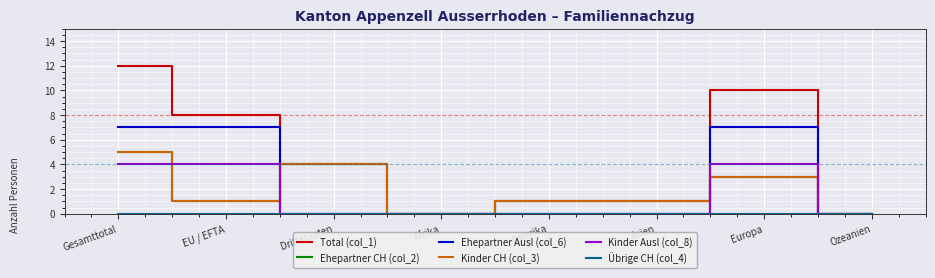

True or false: Ehepartner Ausl (col_6) has a value of 4 at Amerika.

False